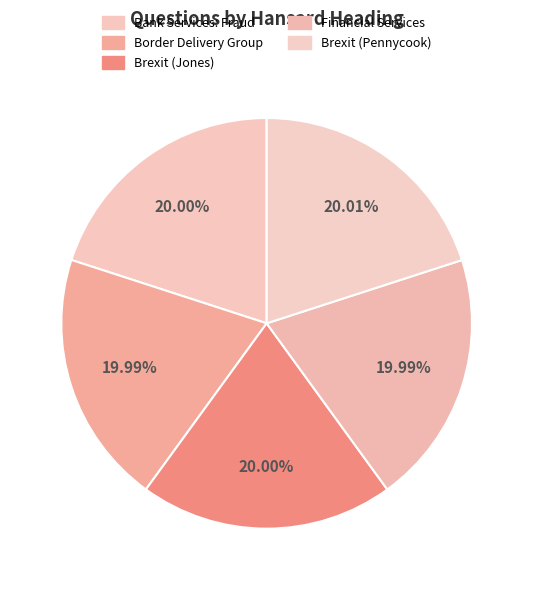

To the nearest percent, what percentage of the pie is Brexit (Jones)?

20%